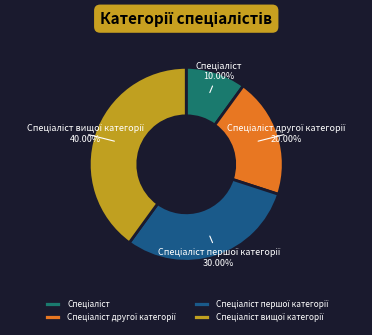

To the nearest percent, what is the average slice percentage?

25%